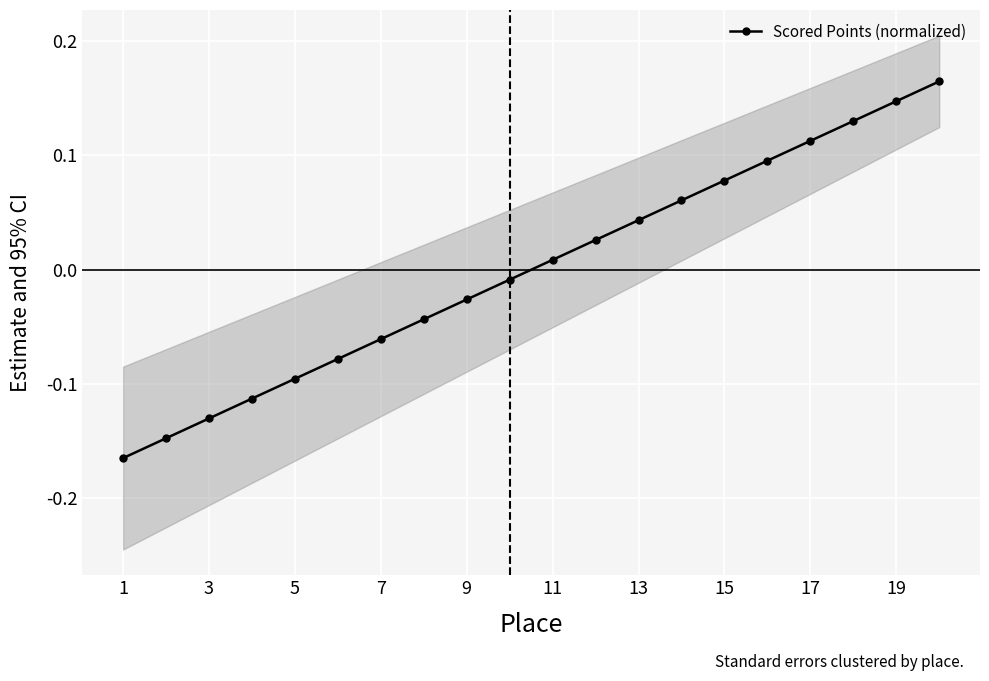

Does the chart display data point markers on the line(s)?

Yes